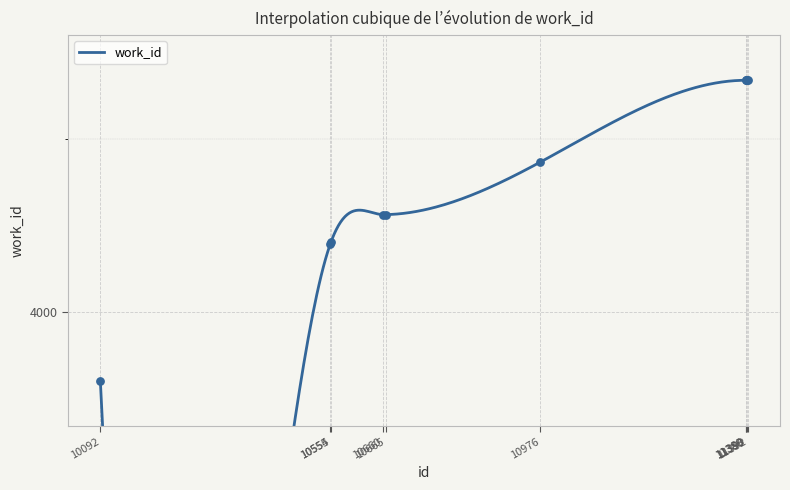

What is the ratio of the value at 10554 to the value at 10660?

1.0